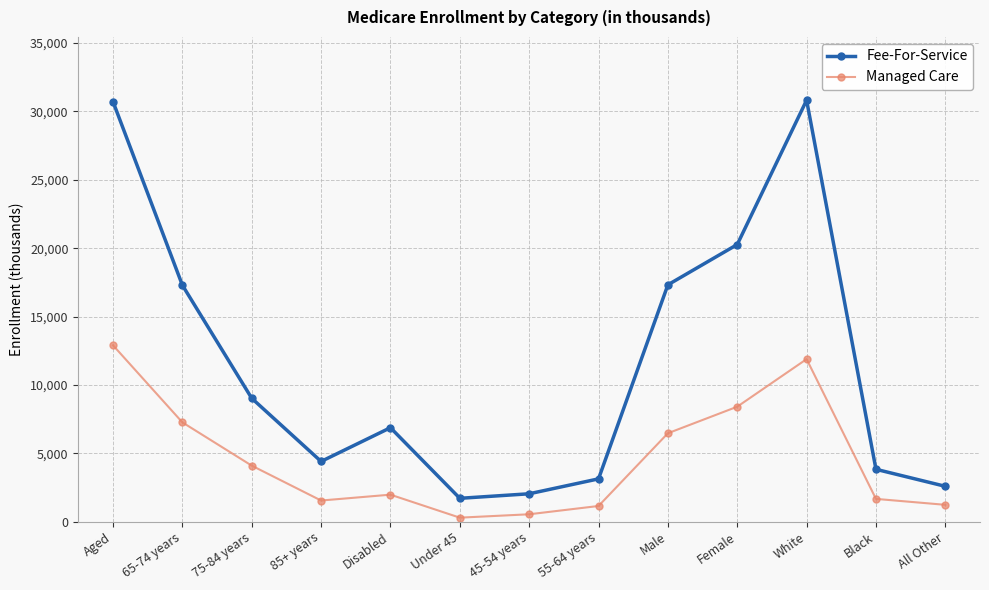

Which series has the largest range (max minus min)?

Fee-For-Service